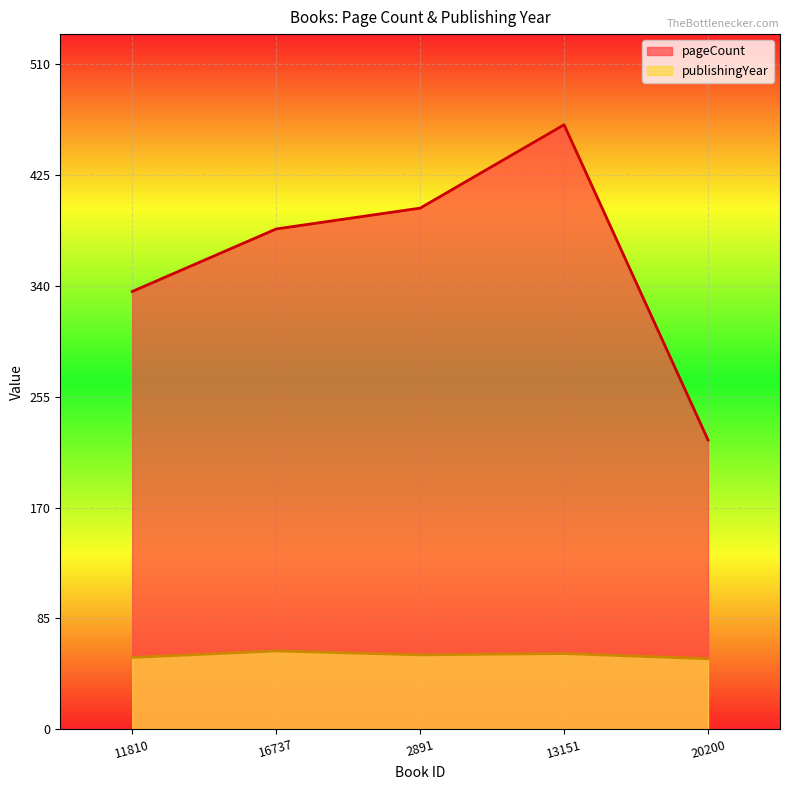

What is the label of the 5th point from the left?

20200